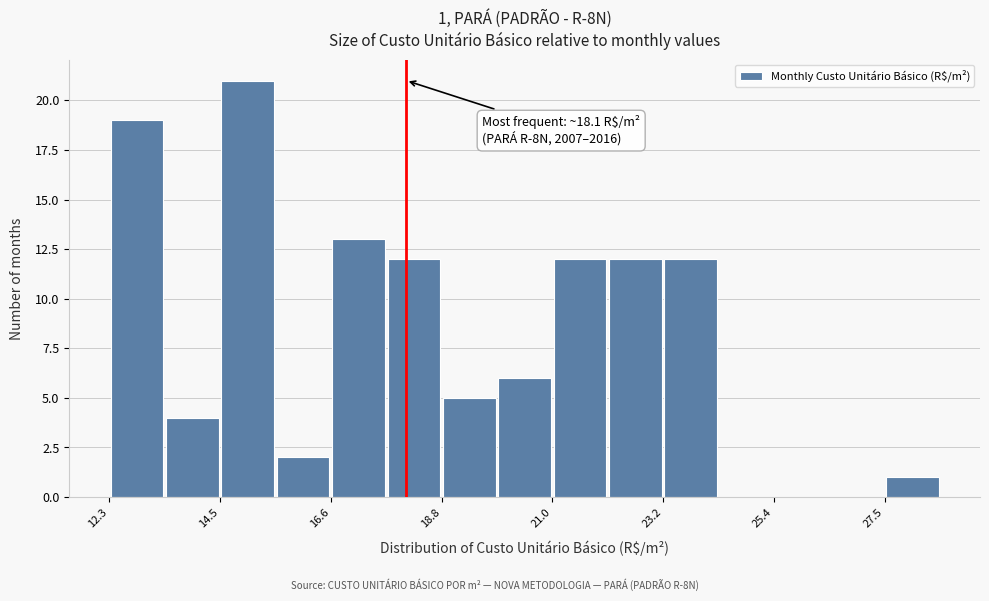

Read against the x-axis, roughly where is the centre of the tallest bar?

15.0